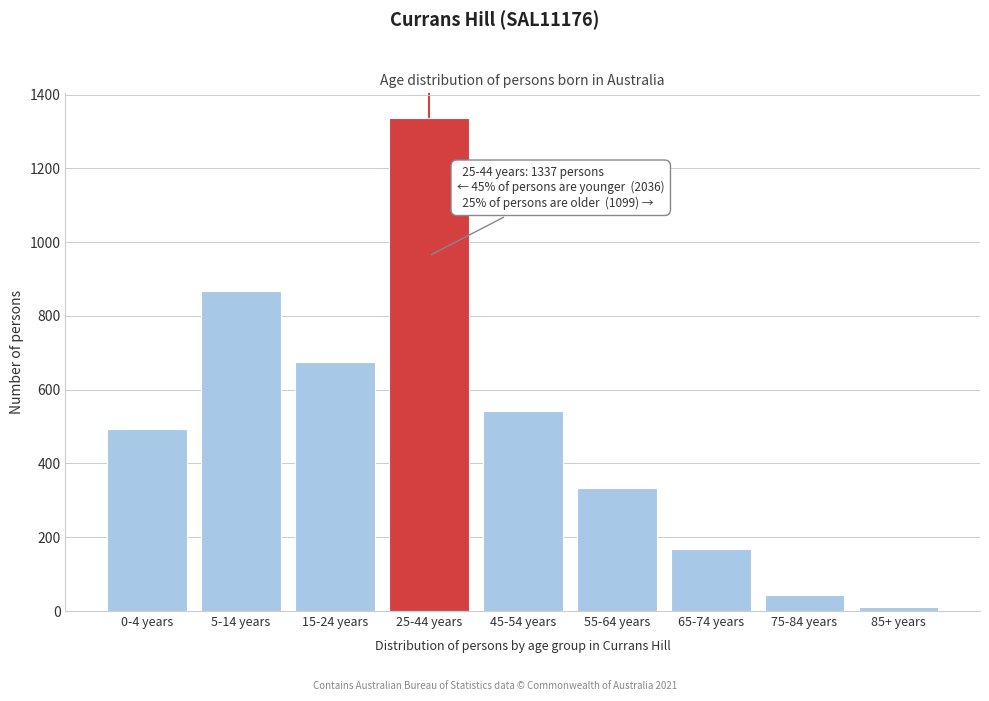

Reading left to right, list all the values displayed in this chart.

0-4 years=493	5-14 years=868	15-24 years=675	25-44 years=1337	45-54 years=543	55-64 years=333	65-74 years=169	75-84 years=43	85+ years=11